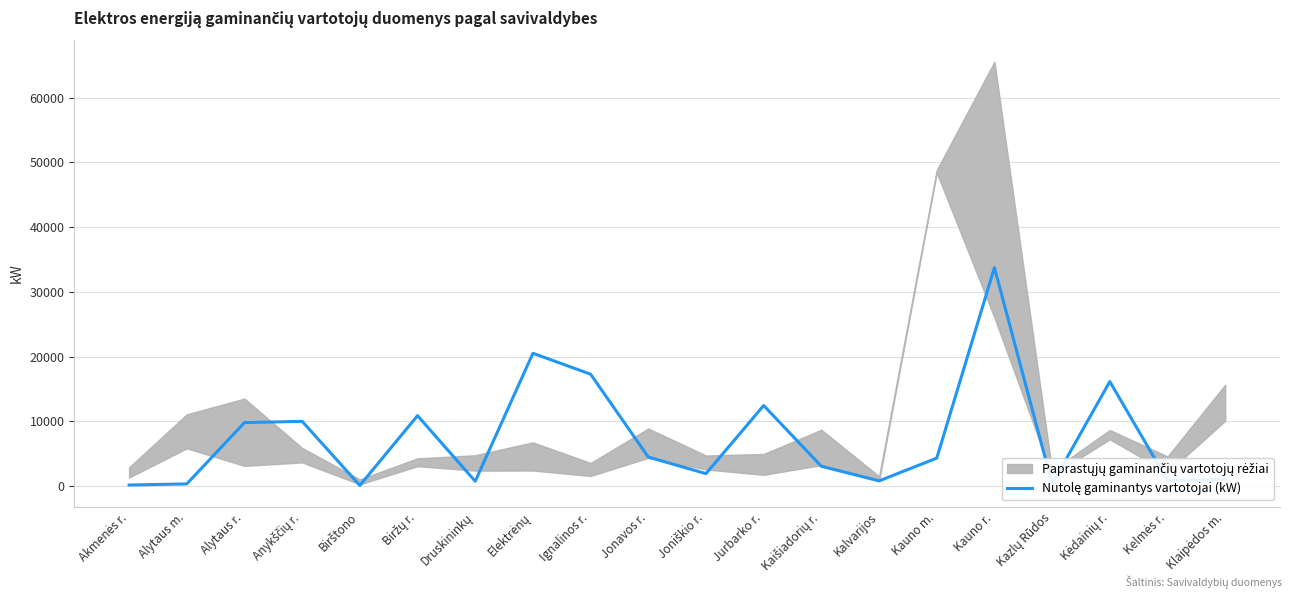

How many lines are shown in the chart?

1